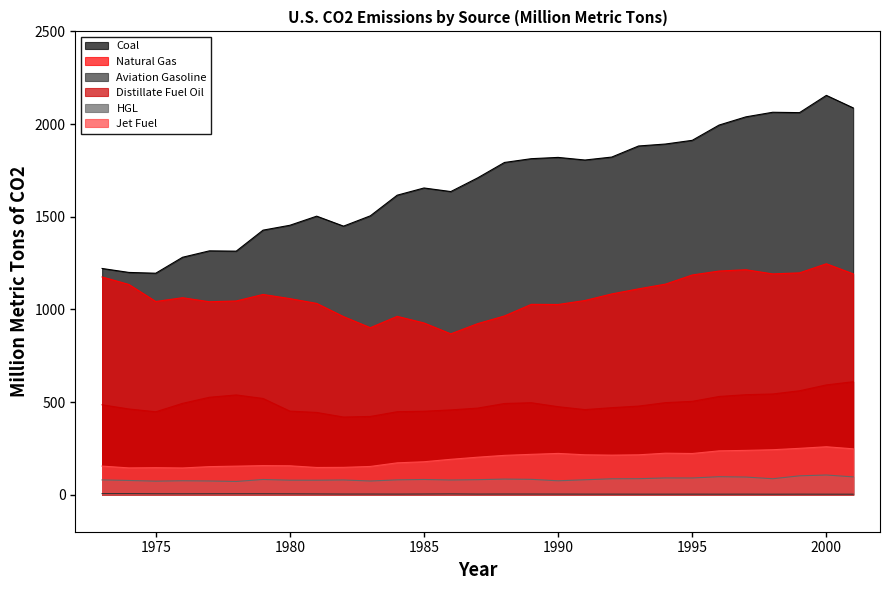

True or false: Natural Gas has more than 1 interior local peaks.

True